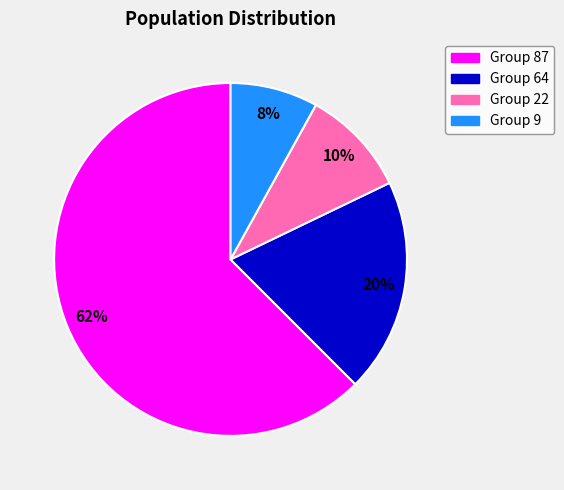

Which has a higher value, Group 9 or Group 87?

Group 87